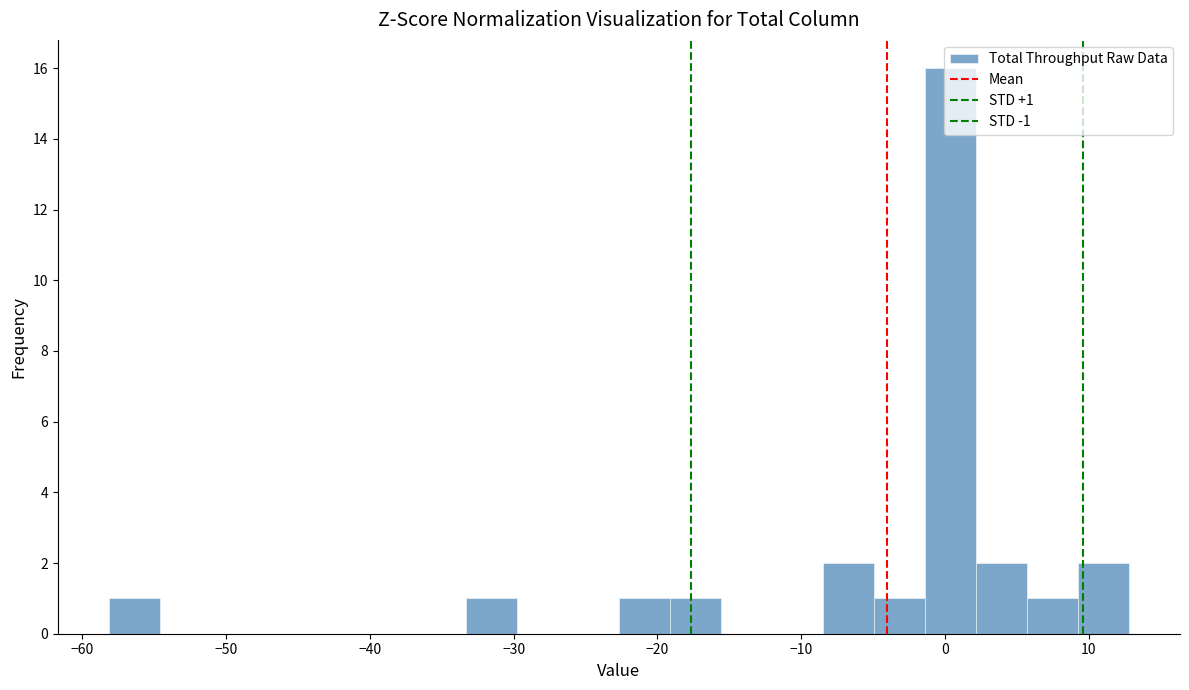

Around what value on the x-axis is the tallest bar? Give the approximate position of its centre, as read against the axis.

0